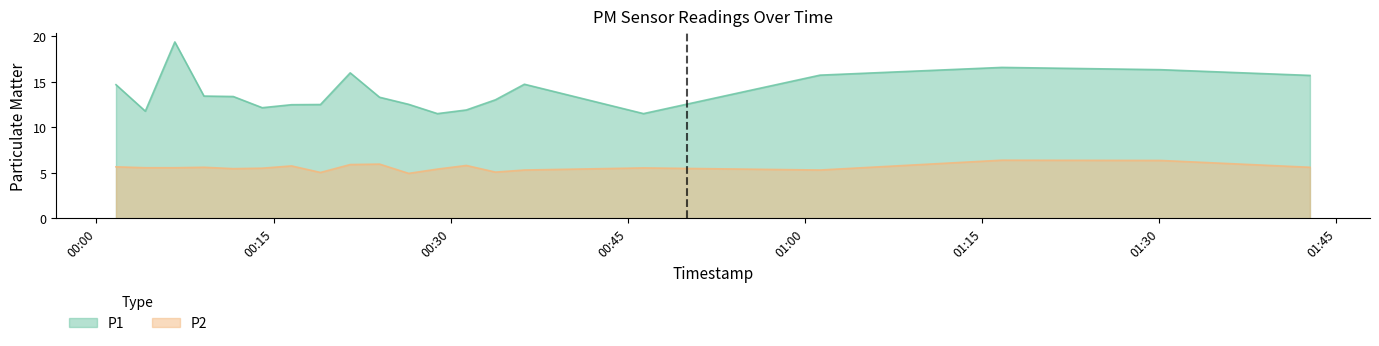

What is the smallest value displayed?

4.9